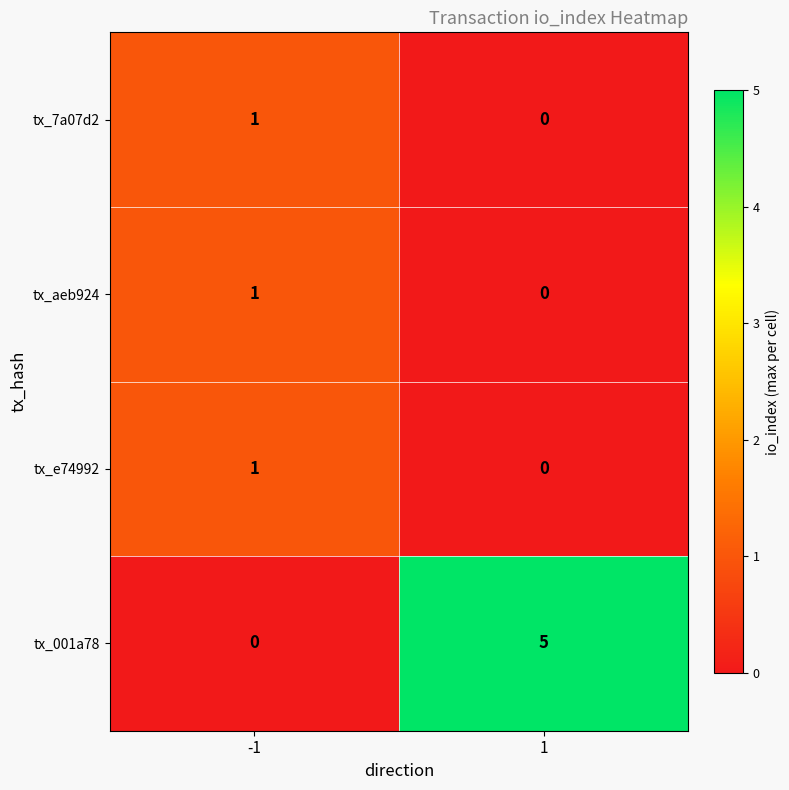

What is the highest value of the tx_001a78 series?

5